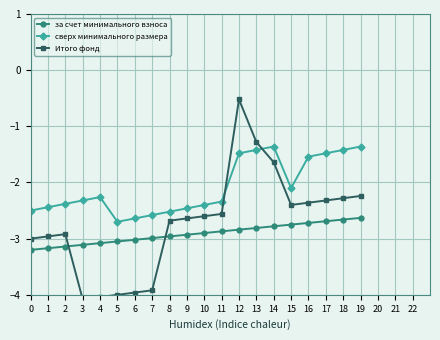

Is it true that Итого фонд equals -0.5 at 12?

True